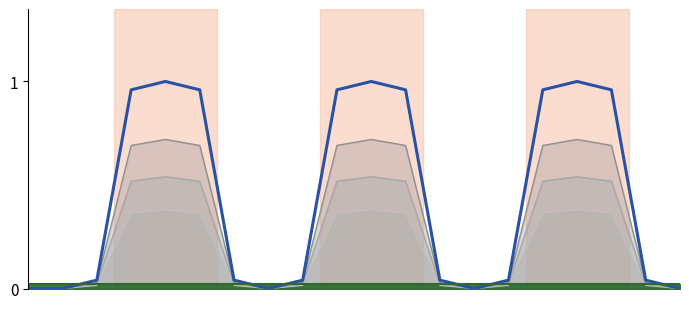

At which category does the data reach its first local valley?

7